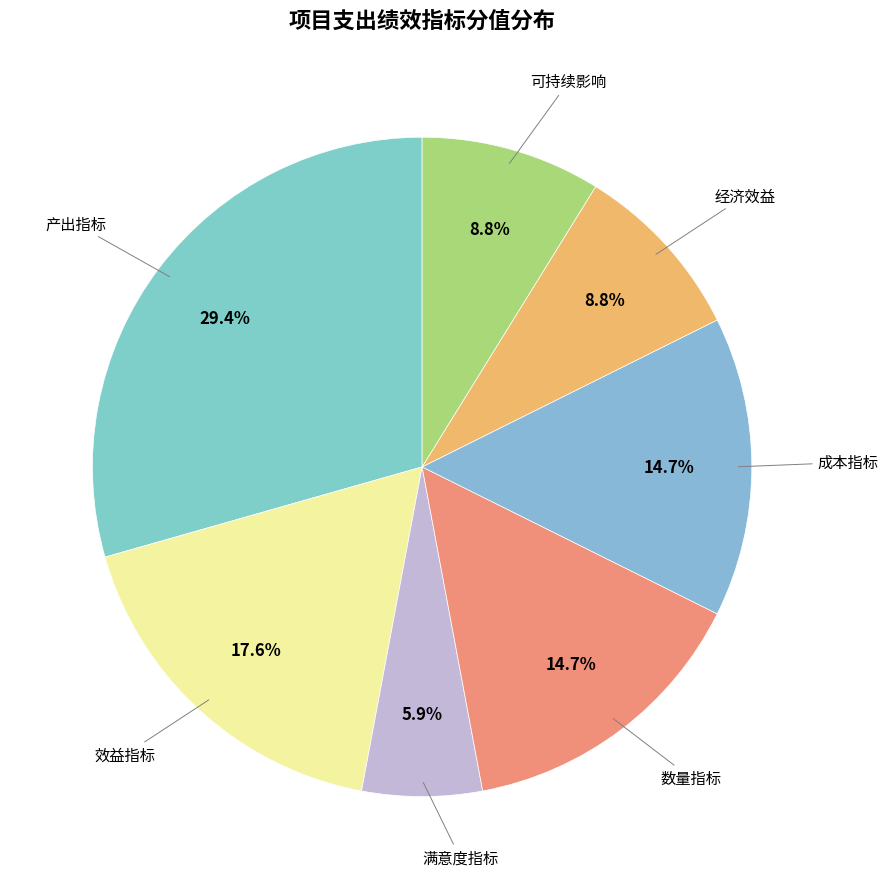

How many slices are in this pie chart?

7